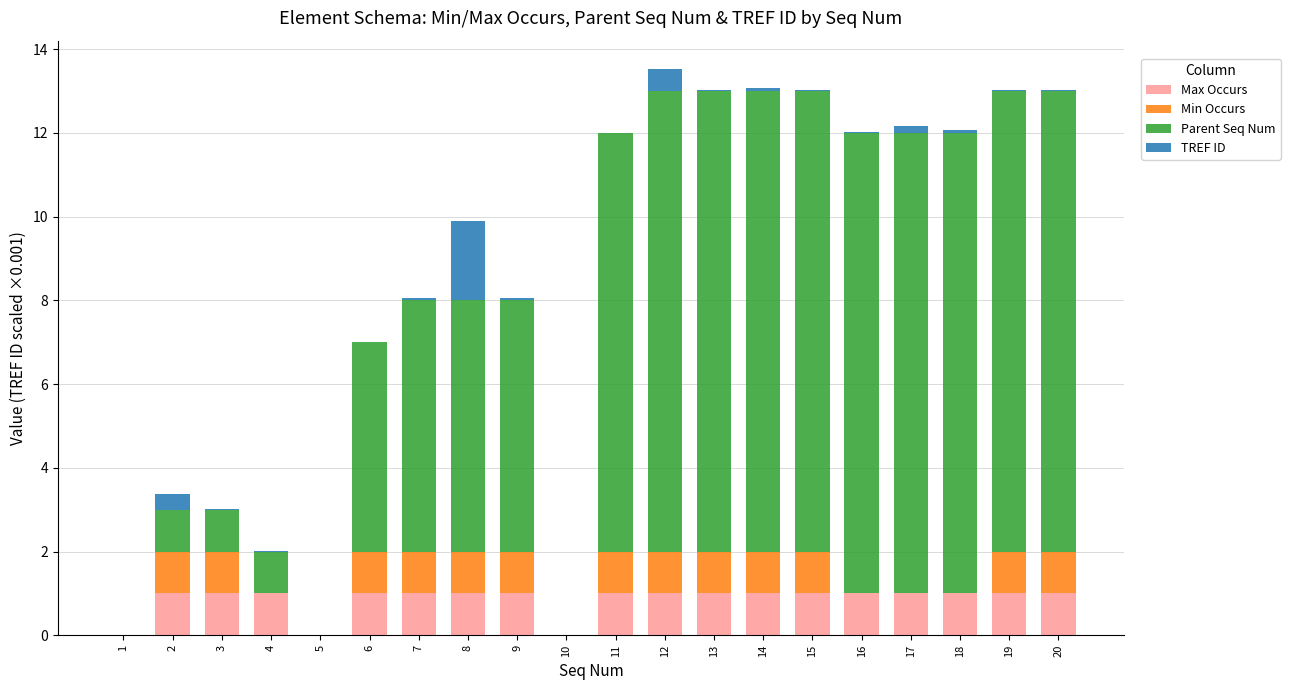

What is the maximum value for Max Occurs?

1.0